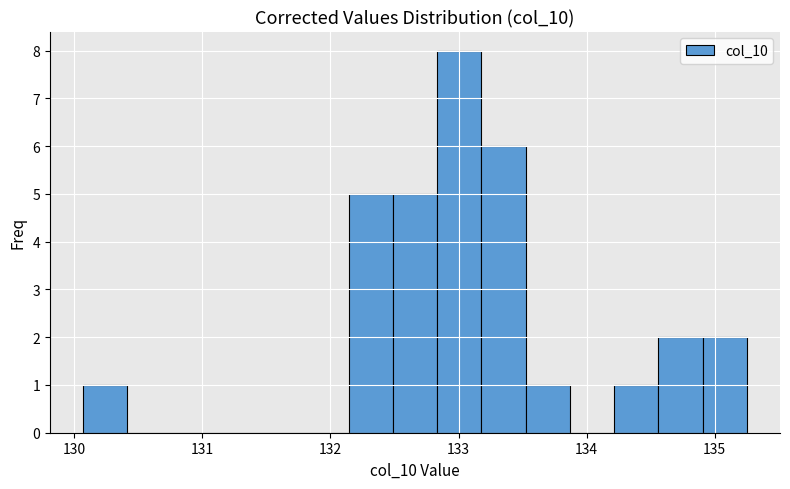

Around what value on the x-axis is the tallest bar? Give the approximate position of its centre, as read against the axis.

133.0